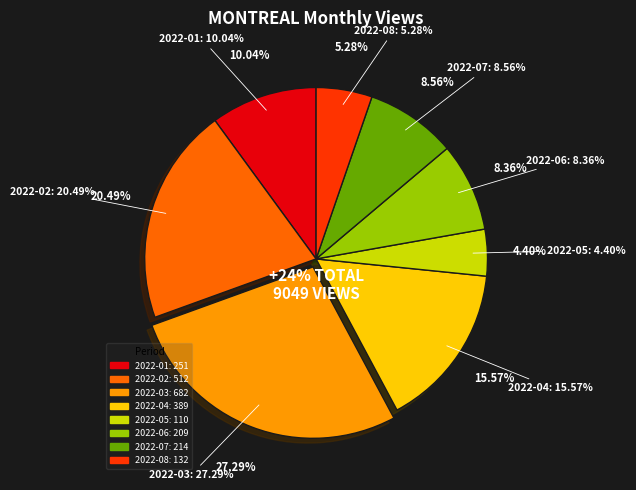

Which category has the biggest portion of the pie?

2022-03